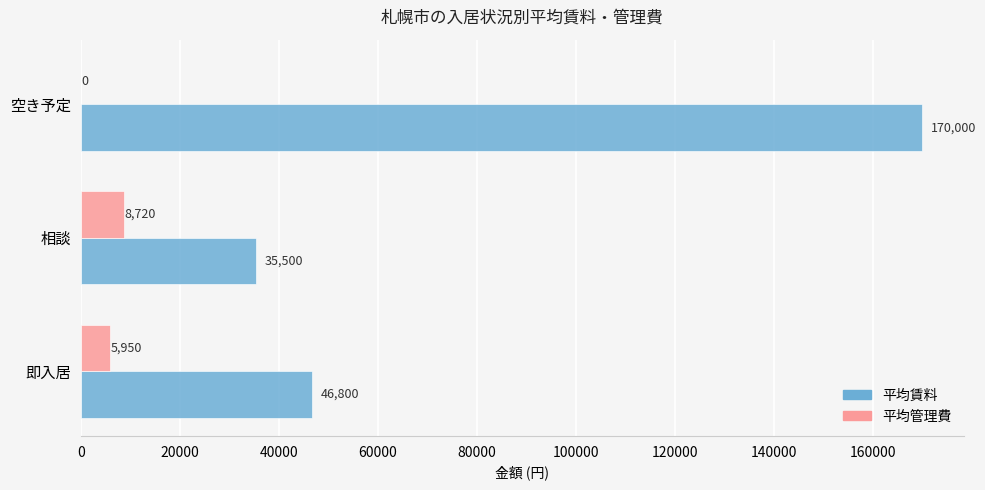

True or false: 平均賃料 has a value of 58277 at 相談.

False